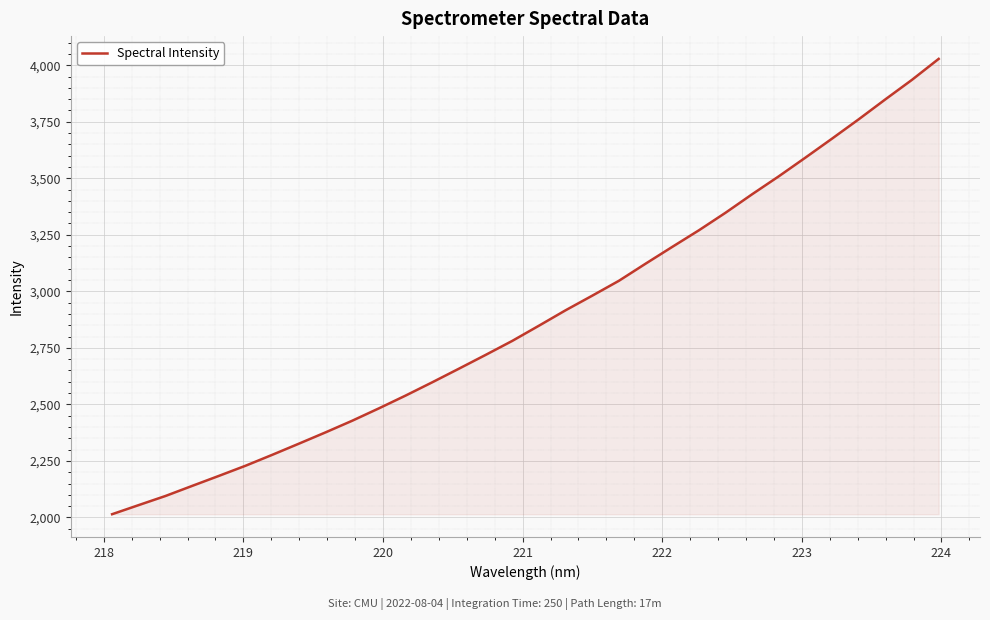

What is the maximum value shown in the chart?

4027.9